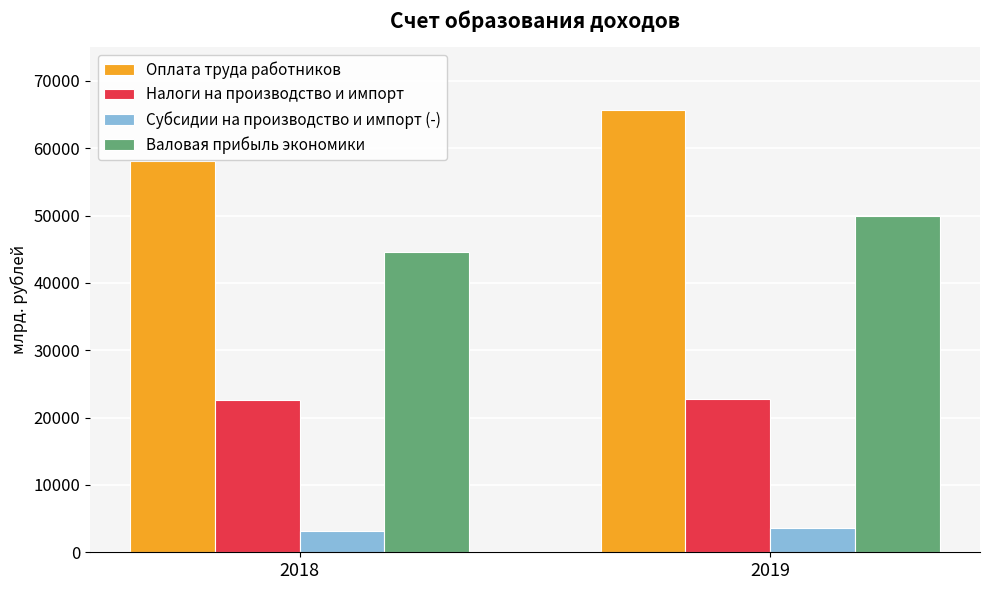

Which series has the largest range (max minus min)?

Оплата труда работников